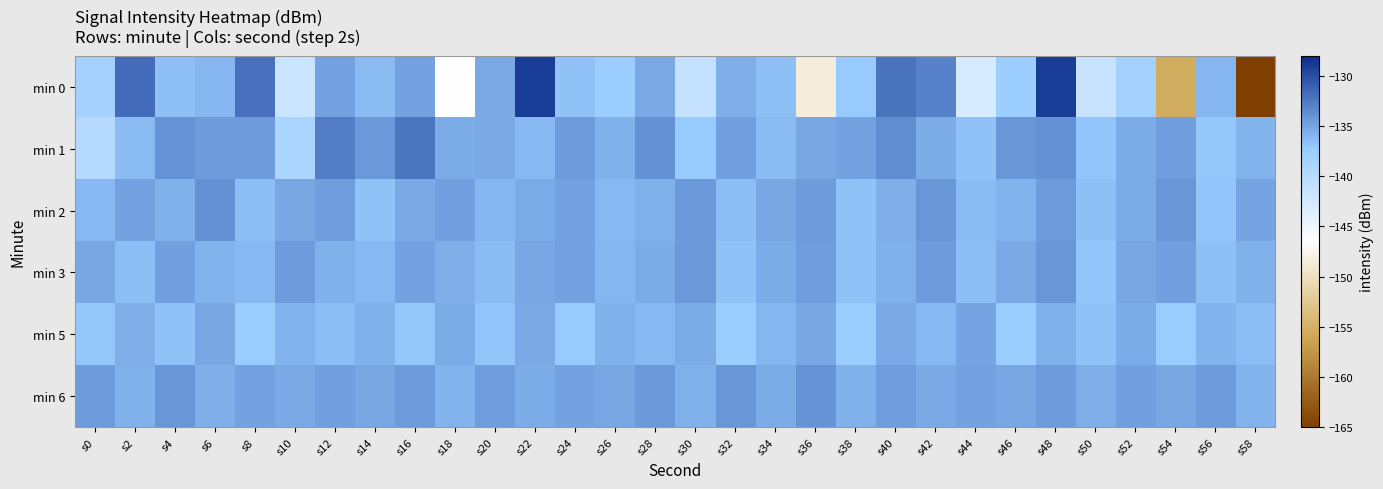

Which series has the widest spread of values?

min 0